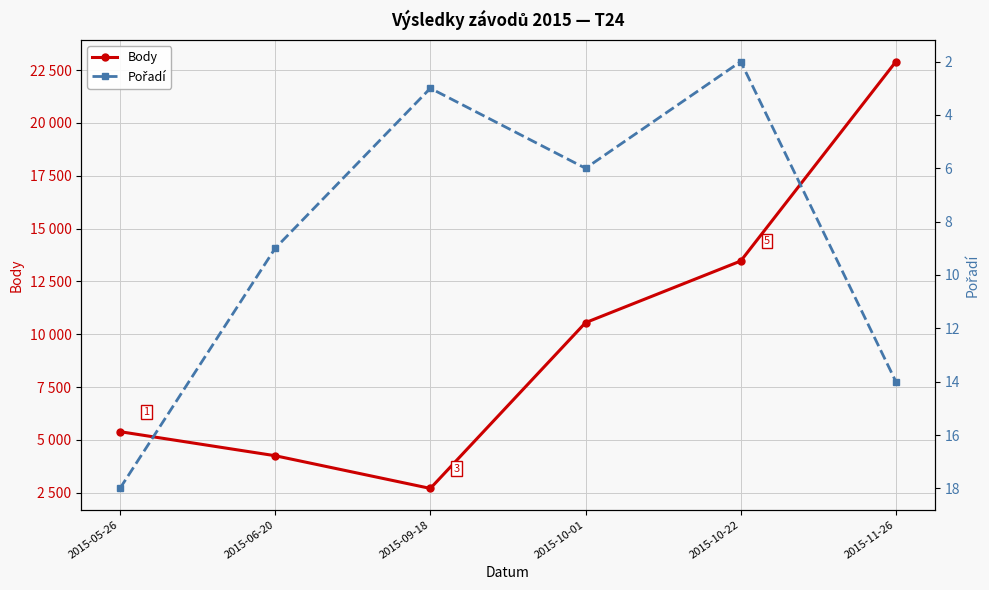

What position from the left is 2015-05-26?

1